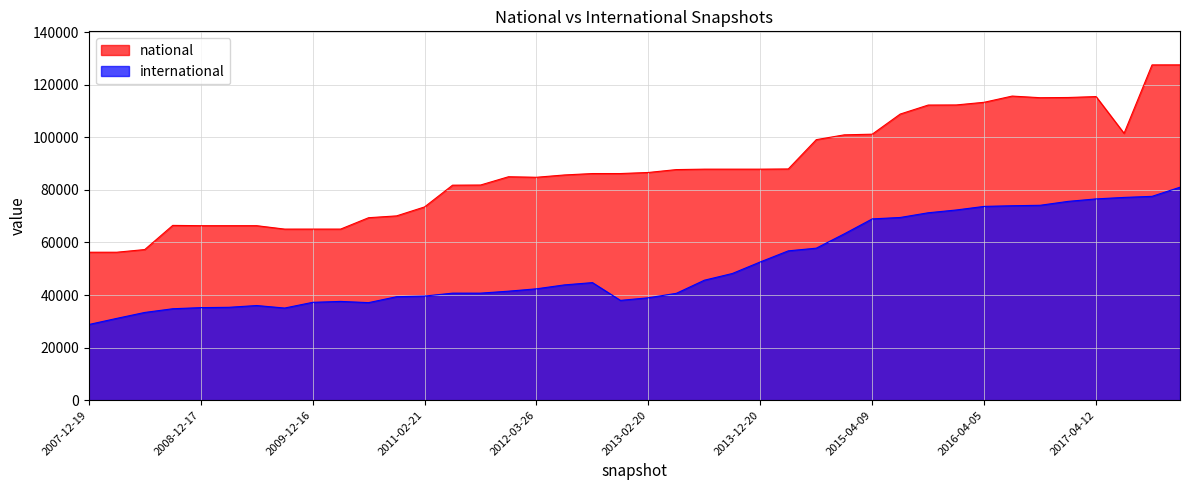

How many interior local valleys does the national series have?

4